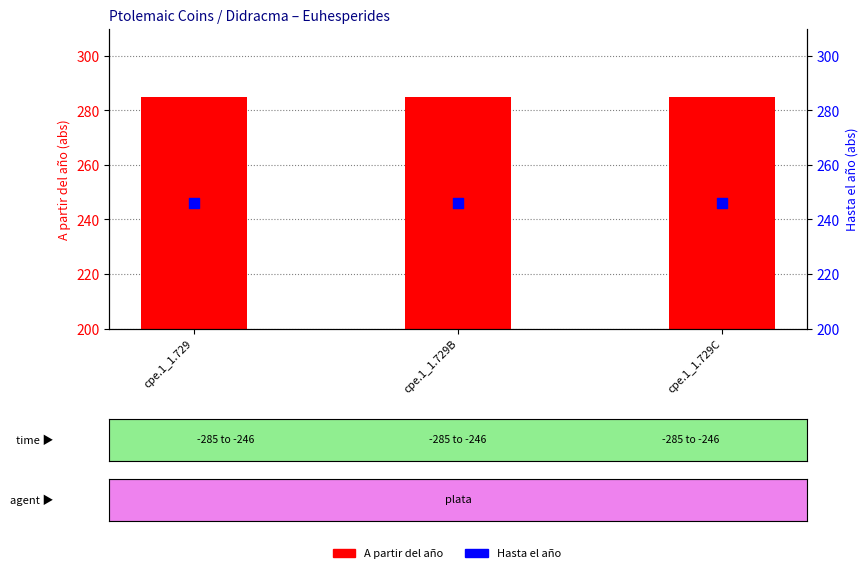

Which series contains the lowest Y value?

Hasta el año